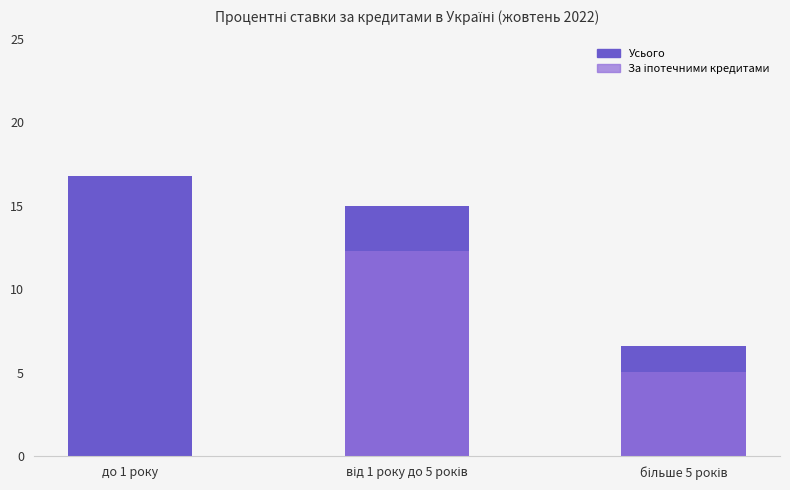

Which series has the largest total across all categories?

Усього